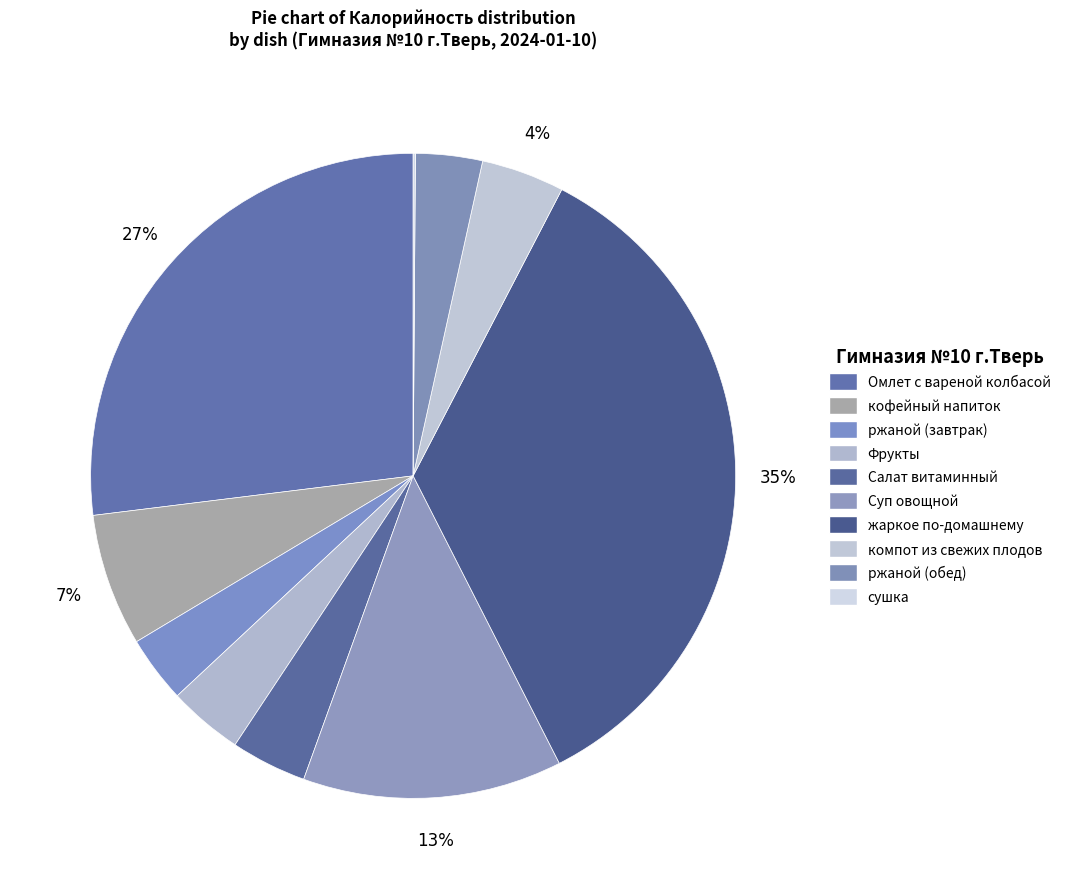

What percentage do кофейный напиток and сушка together represent?

6.7%